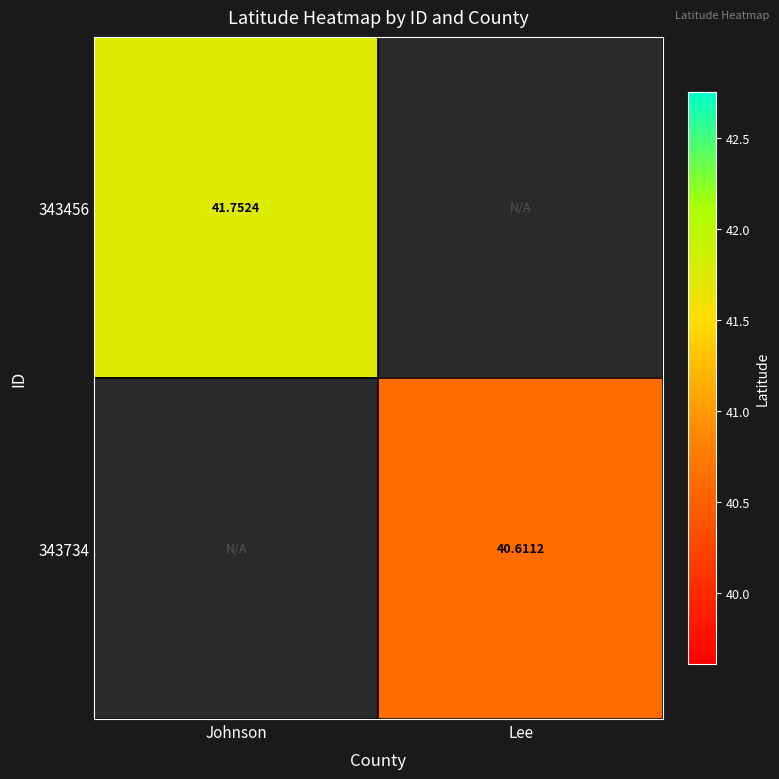

At how many categories does at least one series exceed 40?

2